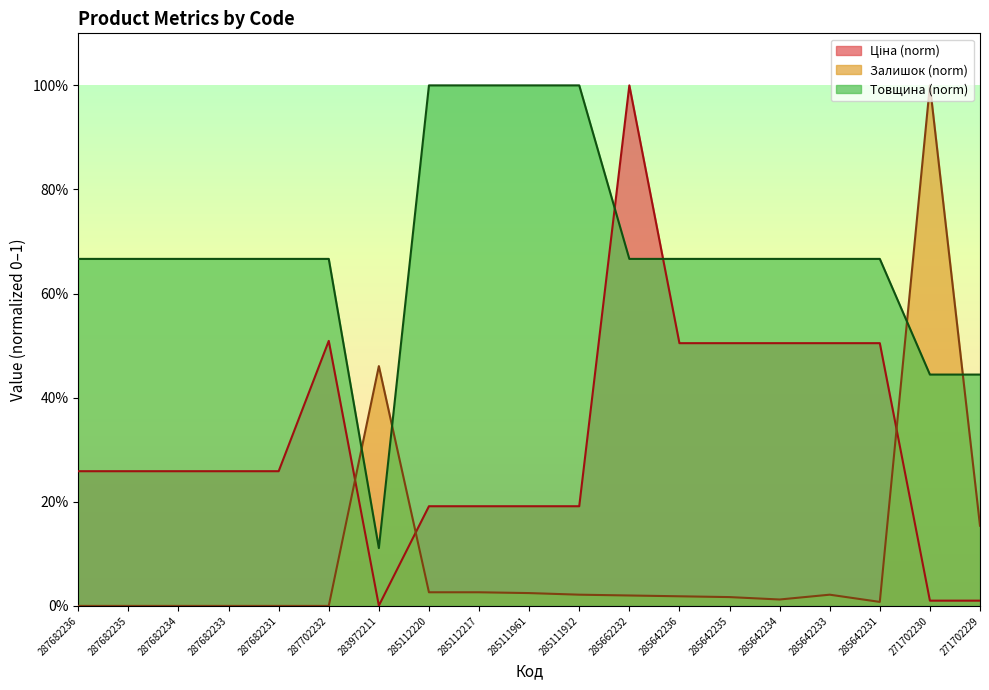

What is the sum of the Ціна values at 285642235 and 285642231?

1.0